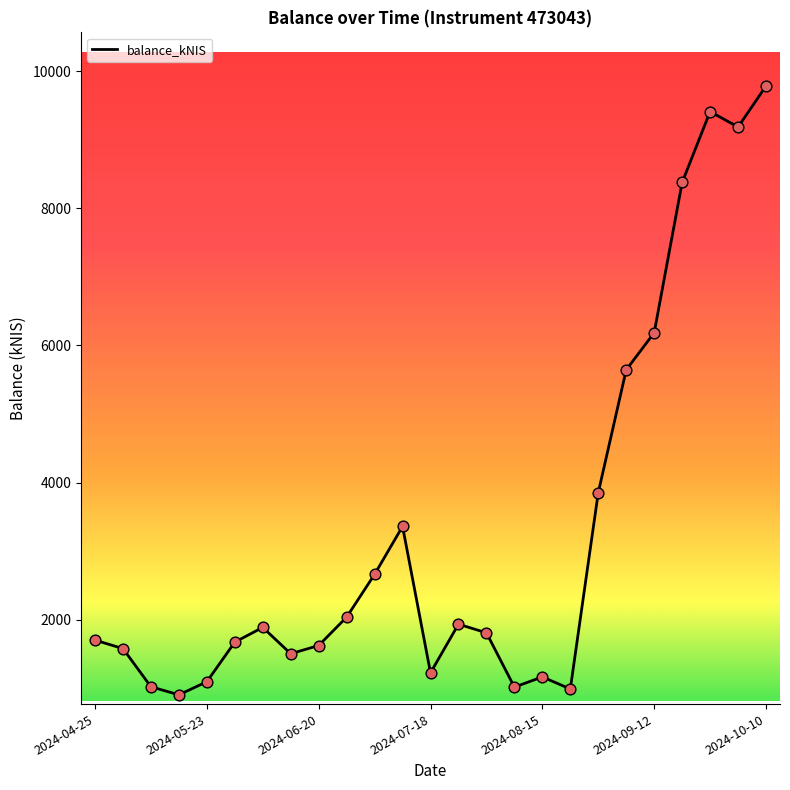

What is the minimum value shown in the chart?

902.8